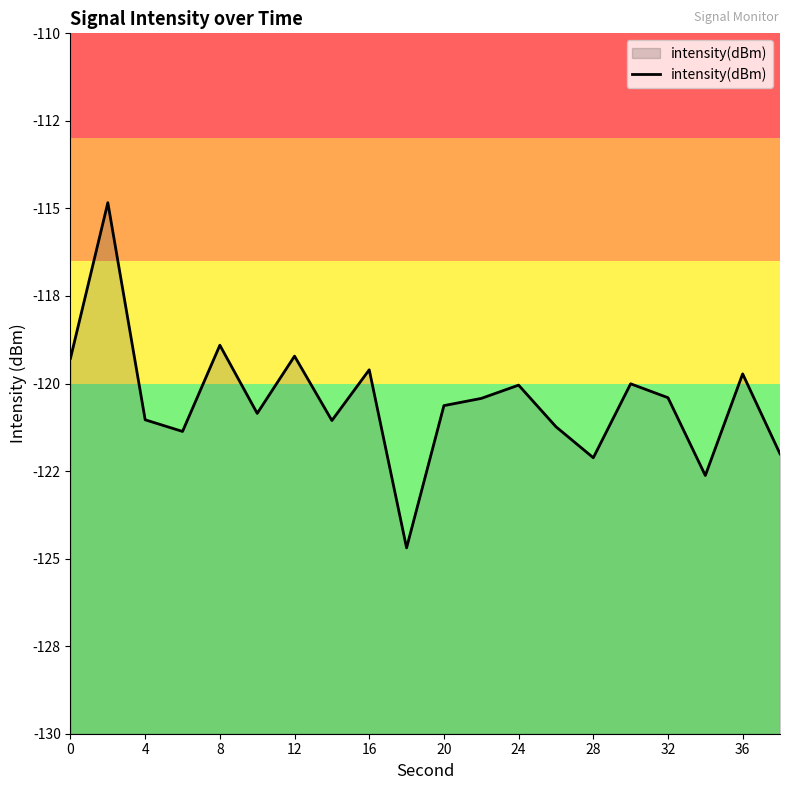

How many points are higher than both their immediate neighbors (excluding endpoints)?

7